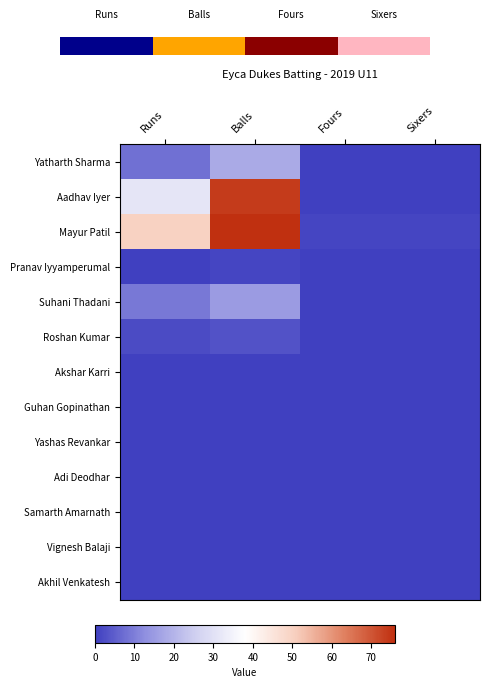

Is it true that Pranav Iyyamperumal equals 2 at Balls?

False